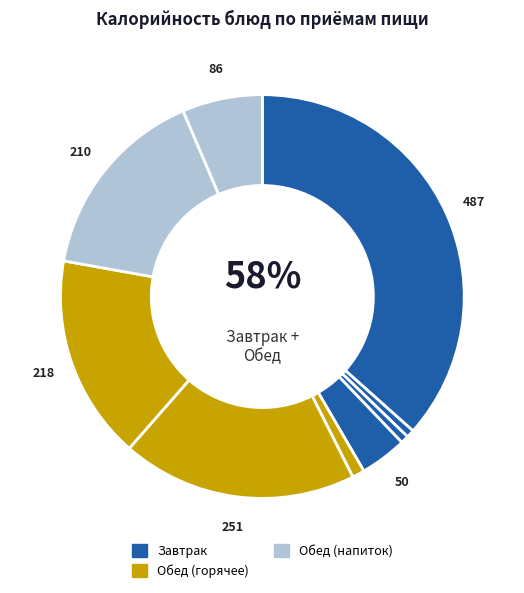

The напиток slice represents 13% of the pie. True or false?

False